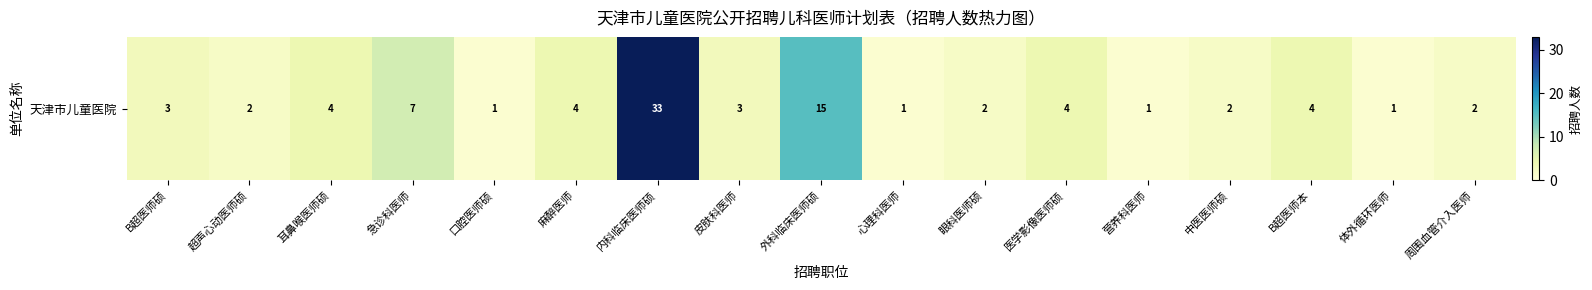

Reading left to right, transcribe all the data shown in this chart.

3	2	4	7	1	4	33	3	15	1	2	4	1	2	4	1	2